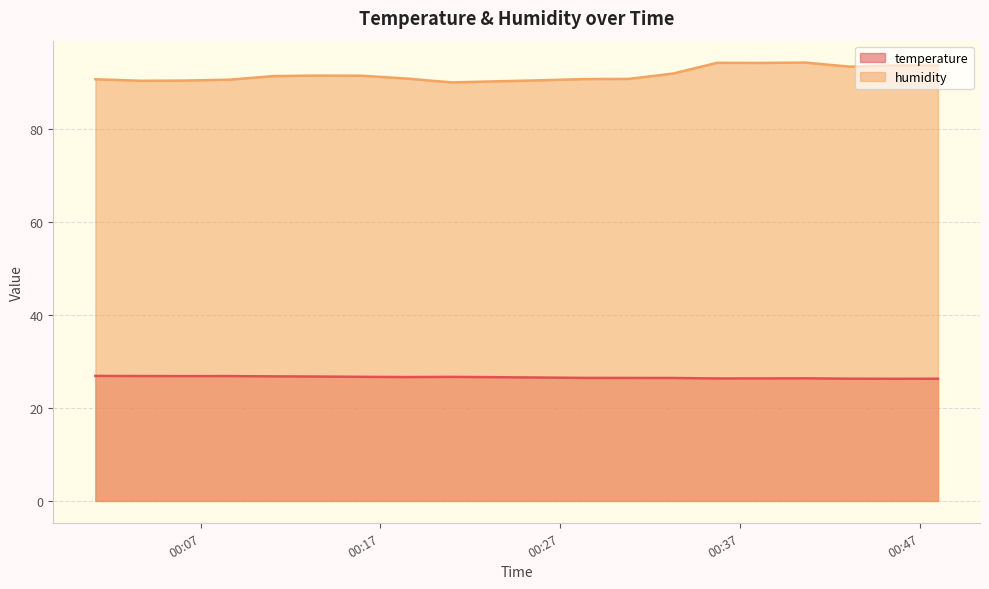

Which series has the largest total across all categories?

humidity